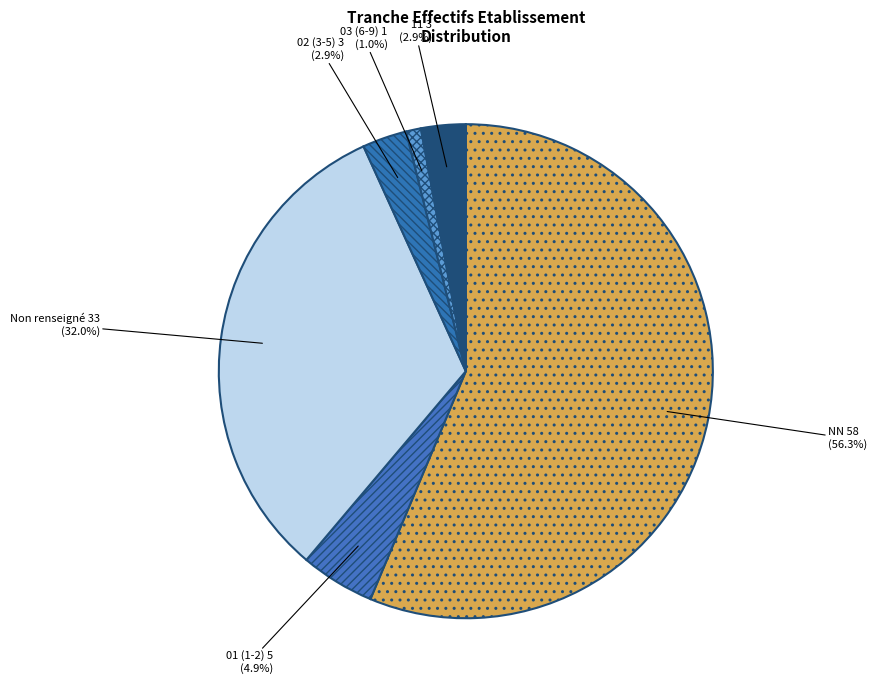

How much of the chart is everything except NN?

43.7%